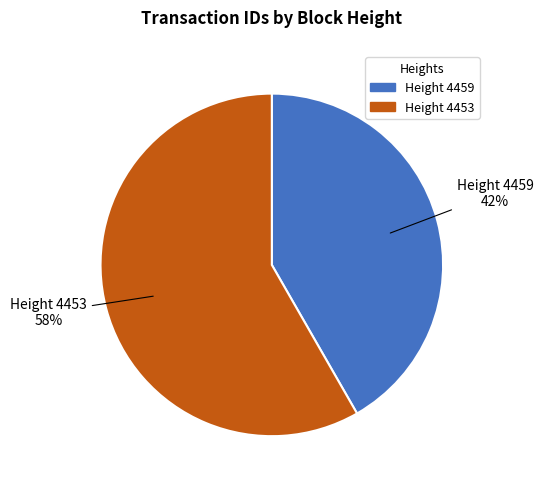

To the nearest percent, what is the average slice percentage?

50%